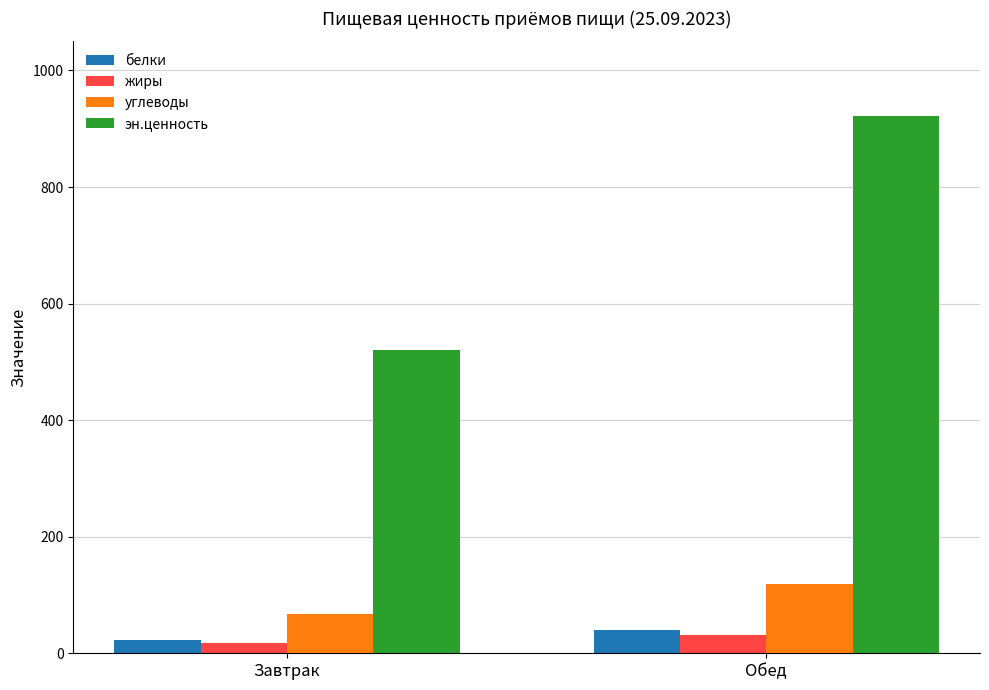

Is it true that углеводы equals 118.4 at Обед?

True